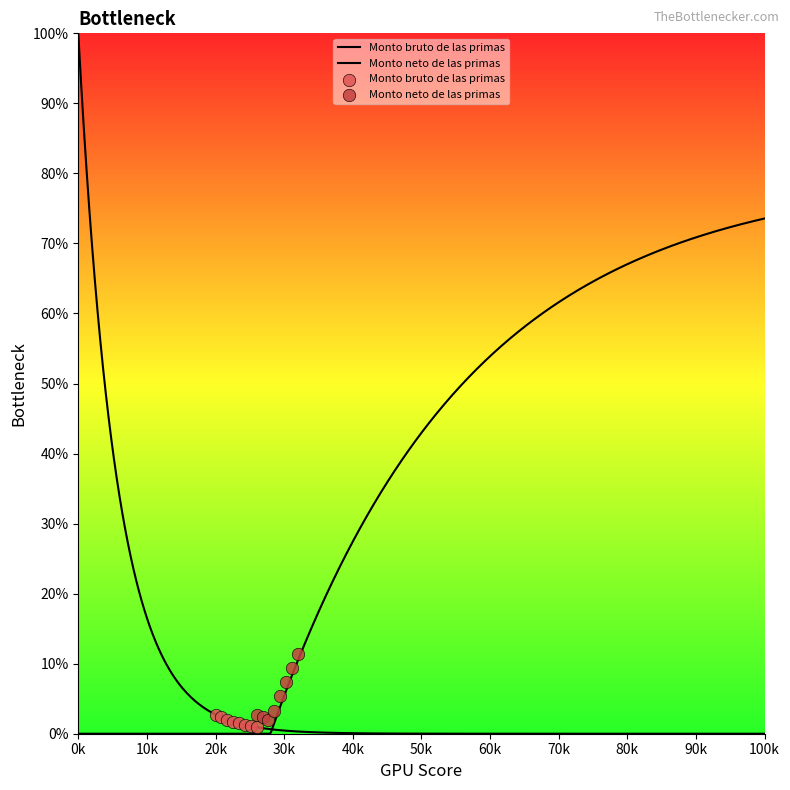

Which series has the largest total across all categories?

Monto neto de las primas